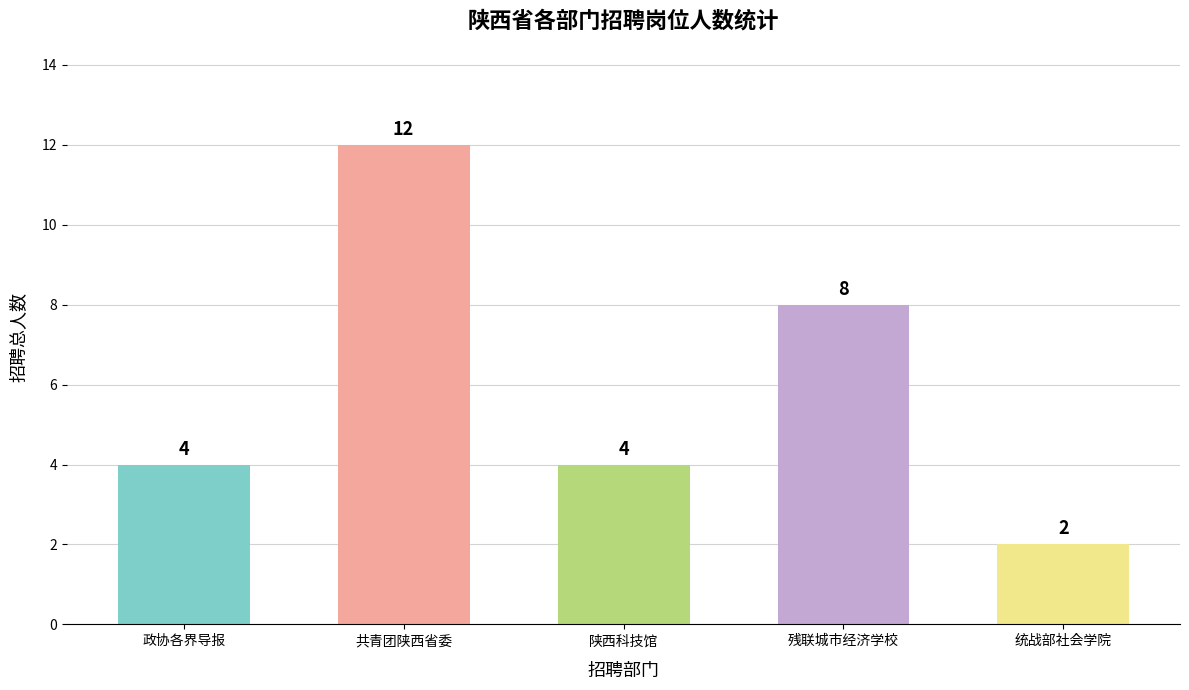

Count the values in the range 4 to 8.

3